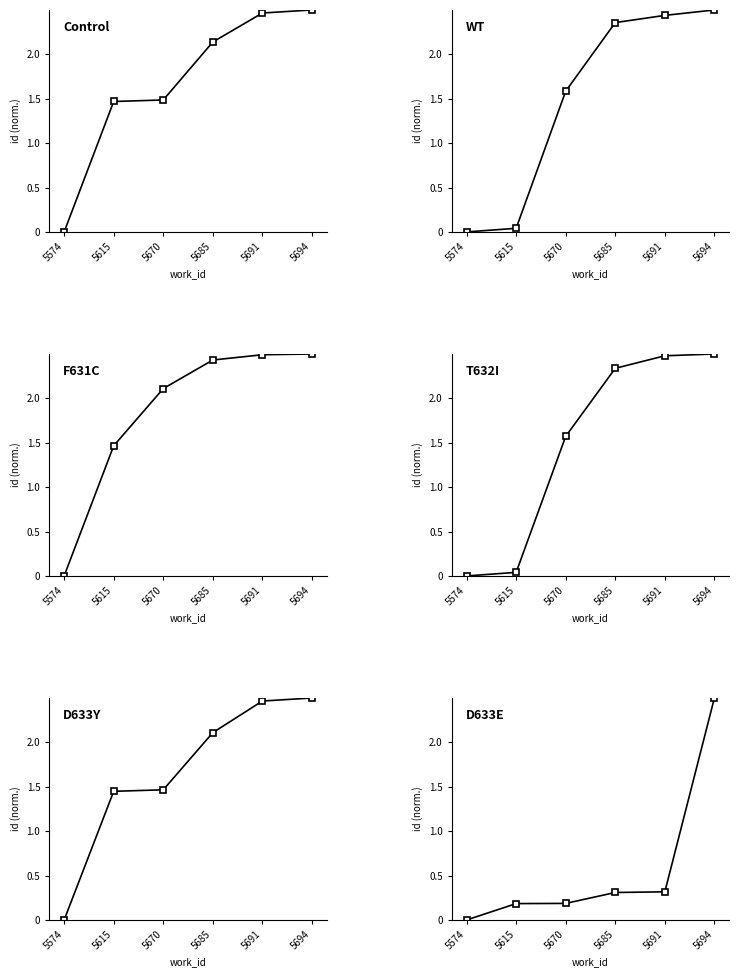

Which series changed the most between 5685 and 5694?

D633E